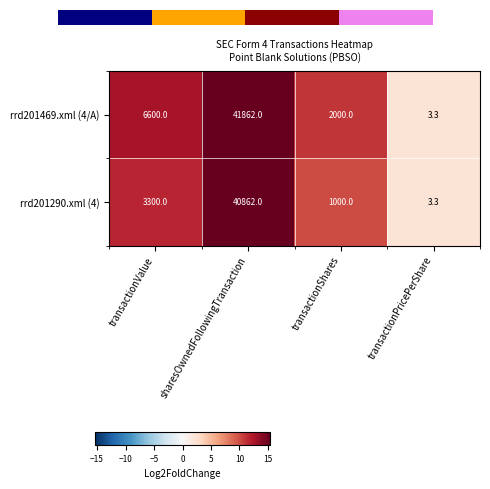

Reading right to left, list all the values displayed in this chart.

rrd201469.xml (4/A): 3.3	2000.0	41862.0	6600.0
rrd201290.xml (4): 3.3	1000.0	40862.0	3300.0